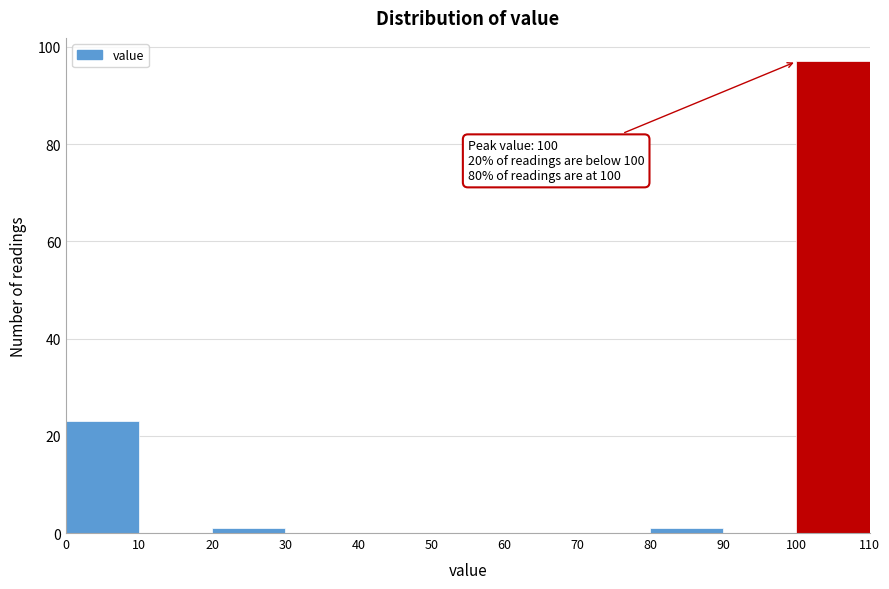

Which range on the x-axis has the tallest bar?

100 to 110